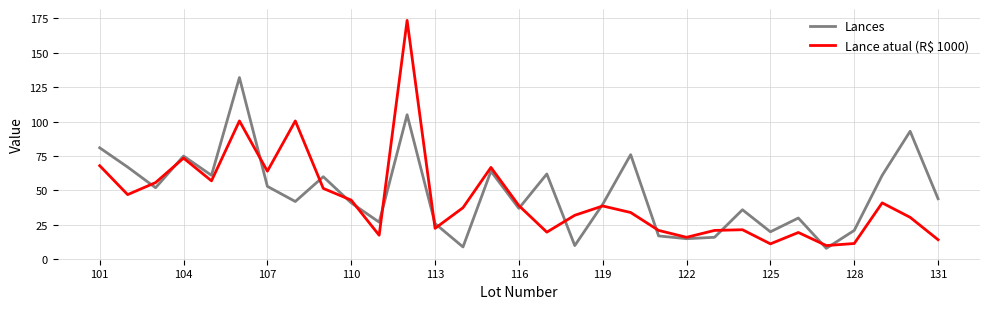

What is the minimum value for Lance atual (R$ 1000)?

10.0